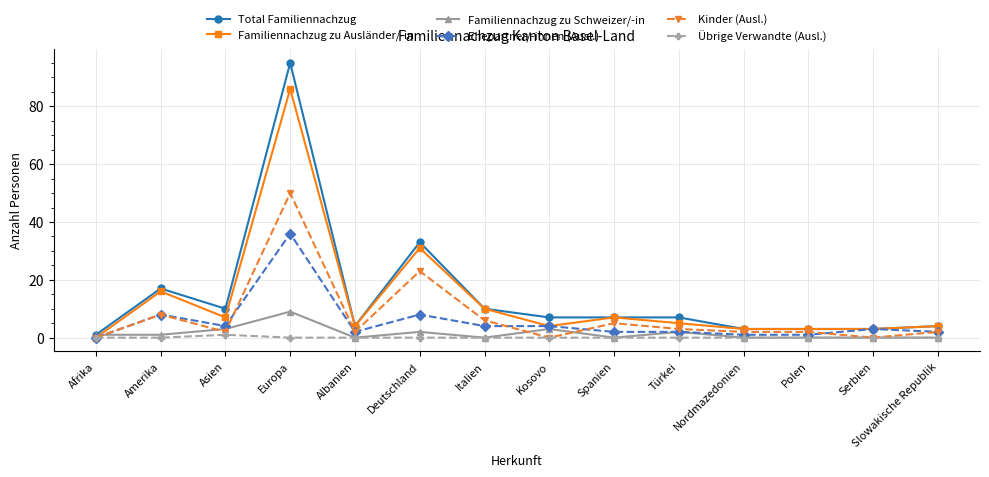

What is the maximum value for Kinder (Ausl.)?

50